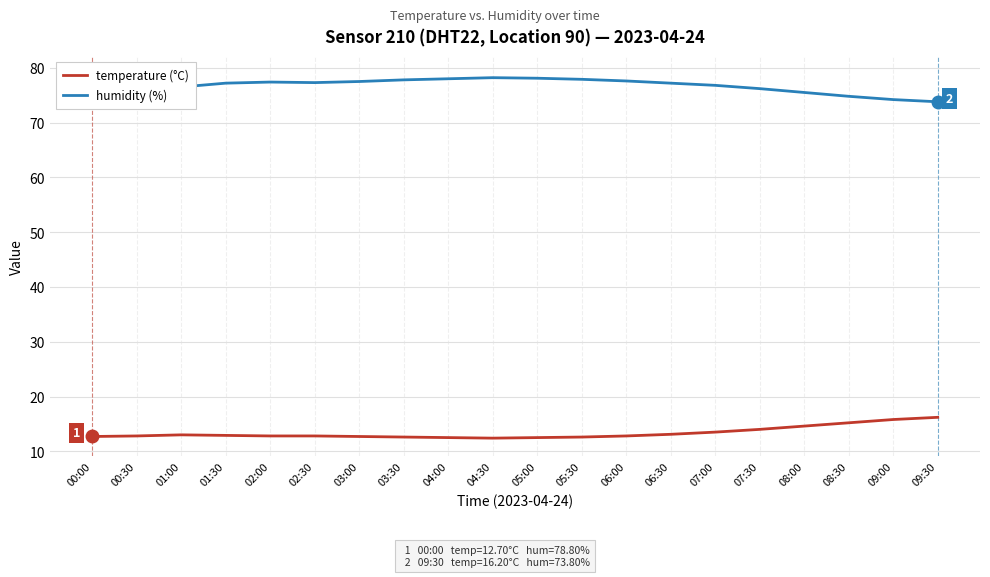

At which label is temperature (°C) closest to 14?

07:30